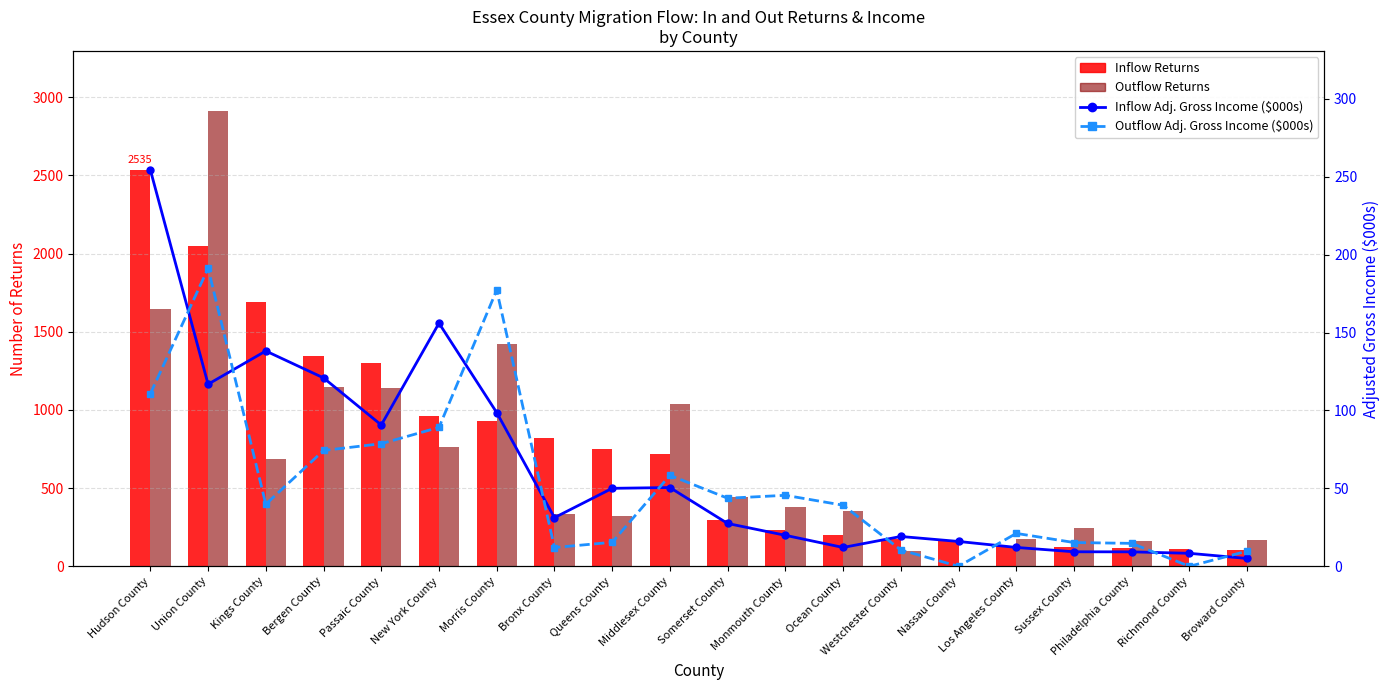

At which label does Outflow Returns reach its minimum?

Nassau County